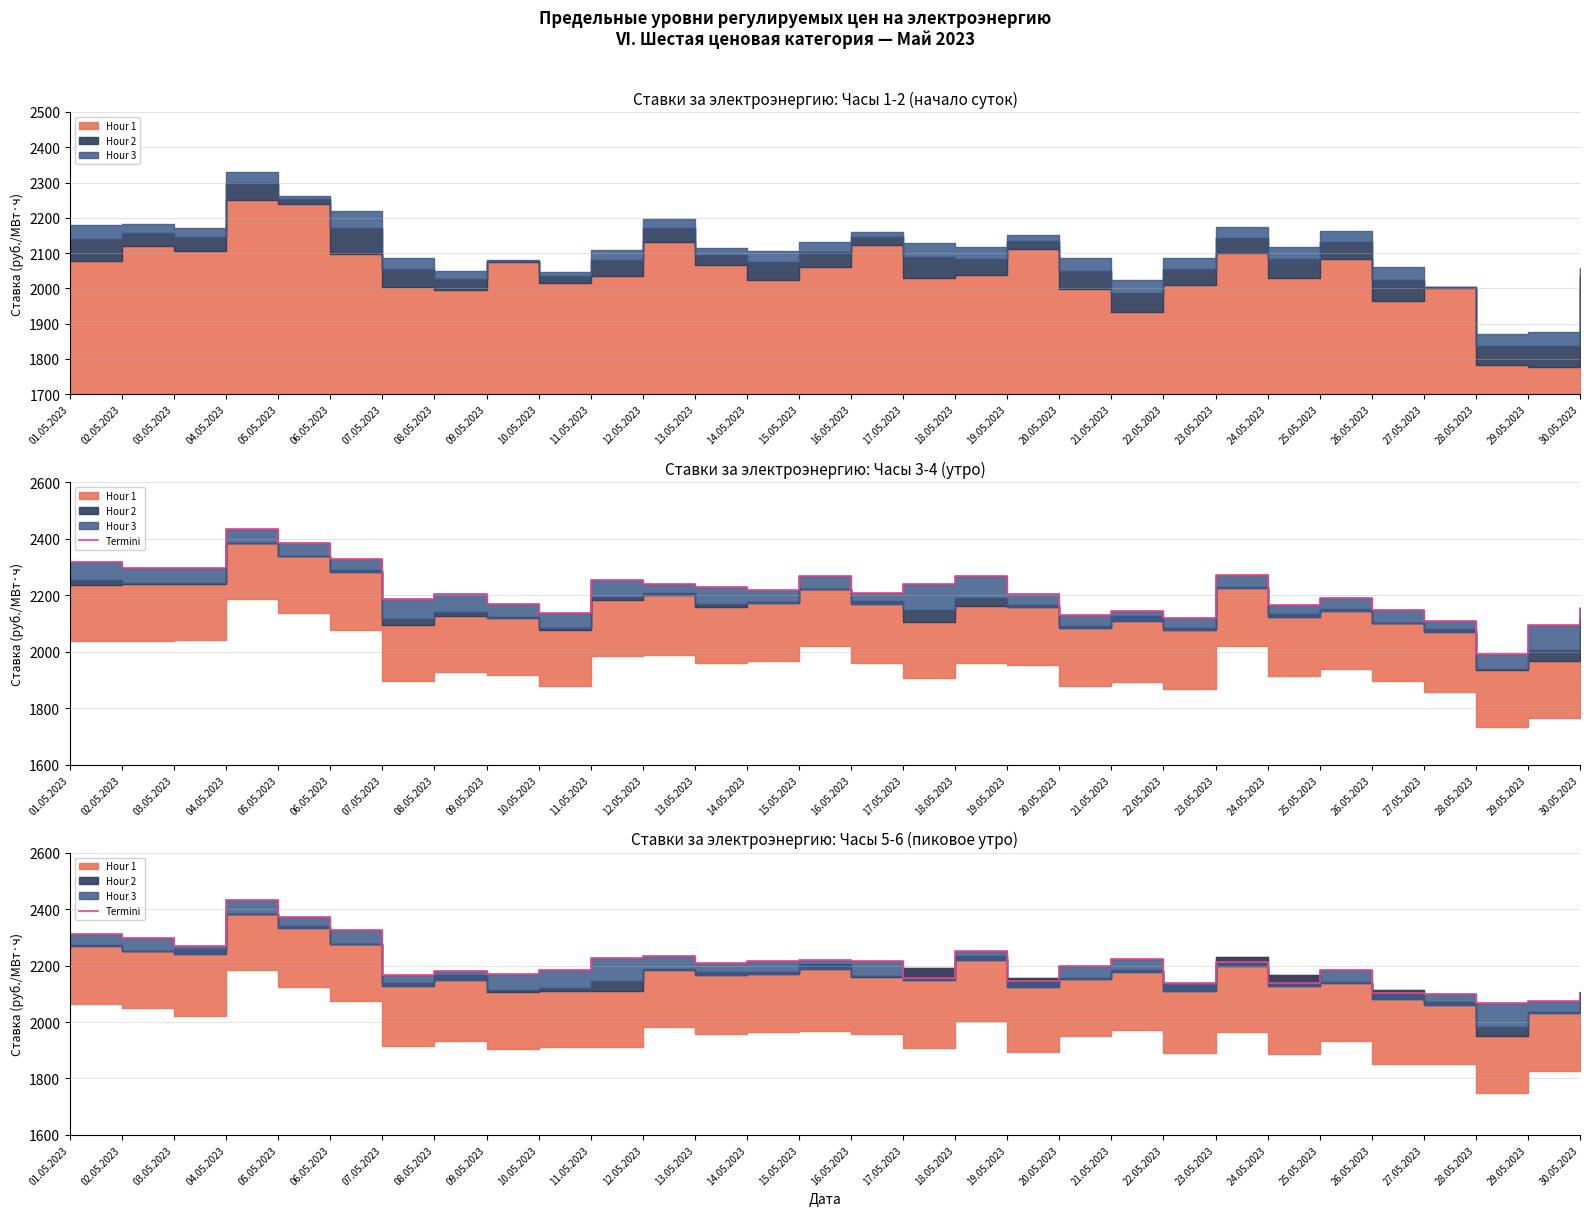

Rank the categories by value from lowest to highest.

28.05.2023, 29.05.2023, 27.05.2023, 26.05.2023, 30.05.2023, 24.05.2023, 22.05.2023, 19.05.2023, 17.05.2023, 07.05.2023, 09.05.2023, 08.05.2023, 25.05.2023, 10.05.2023, 20.05.2023, 13.05.2023, 23.05.2023, 14.05.2023, 16.05.2023, 15.05.2023, 21.05.2023, 11.05.2023, 12.05.2023, 18.05.2023, 03.05.2023, 02.05.2023, 01.05.2023, 06.05.2023, 05.05.2023, 04.05.2023